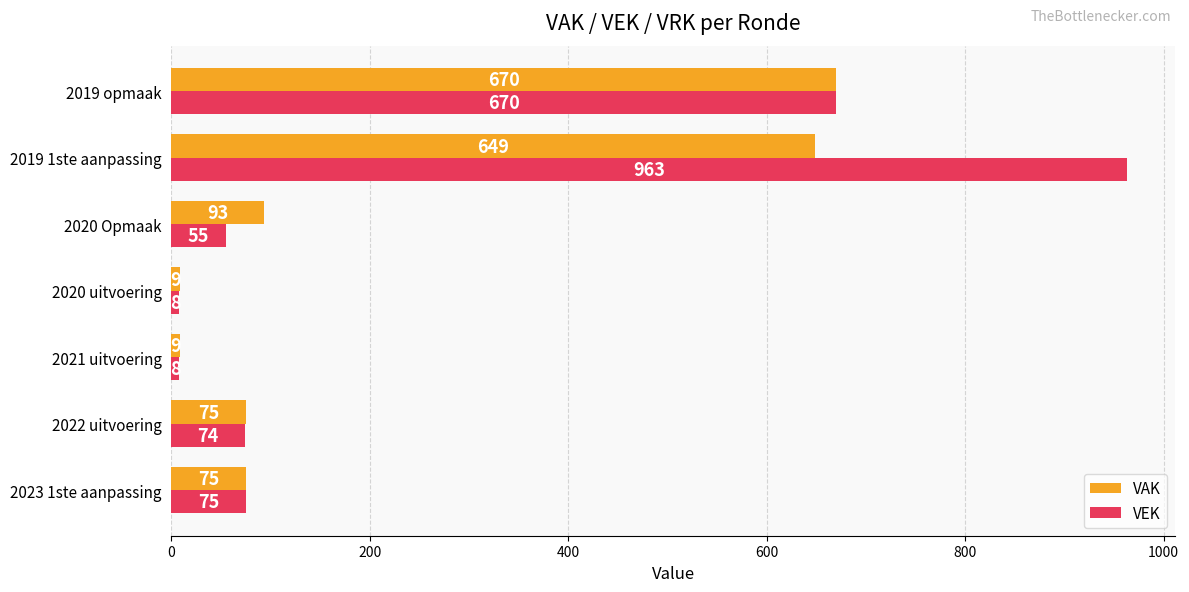

What is the difference between the VEK values at 2021 uitvoering and 2019 1ste aanpassing?

955